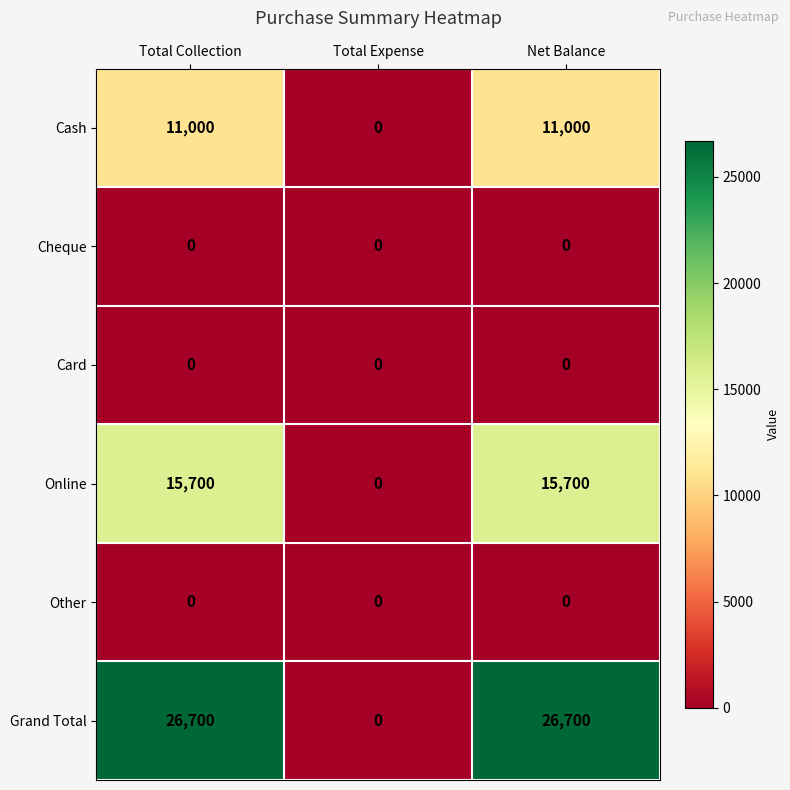

Reading left to right, what are all the values shown in this chart?

Cash: 11000	0	11000
Cheque: 0	0	0
Card: 0	0	0
Online: 15700	0	15700
Other: 0	0	0
Grand Total: 26700	0	26700